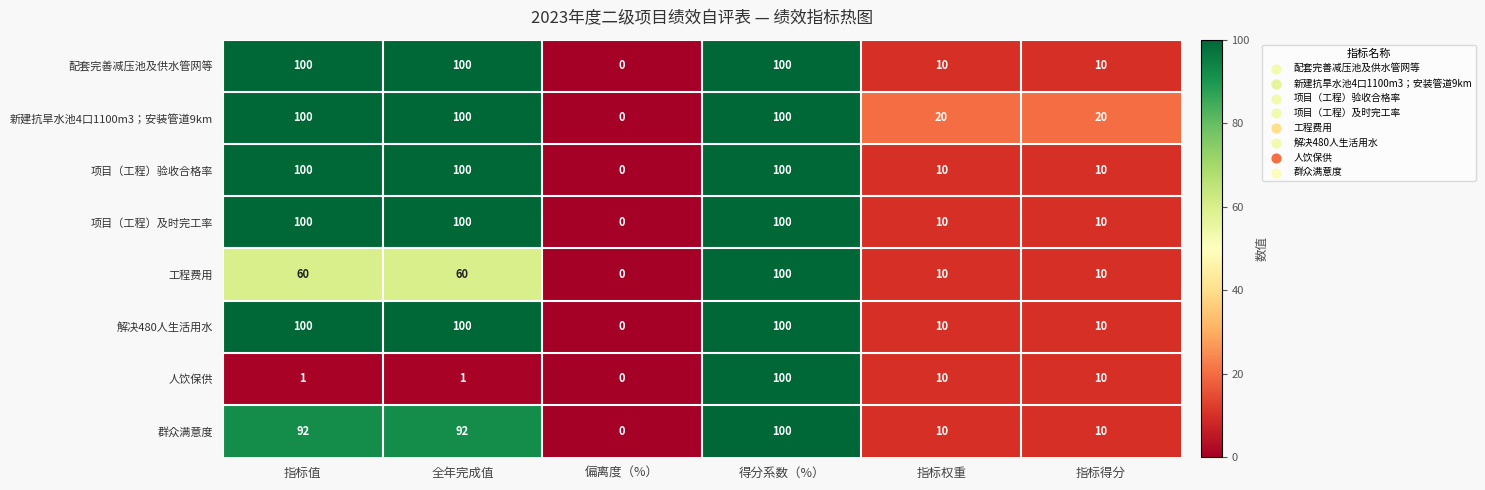

What is the maximum value shown in the chart?

100